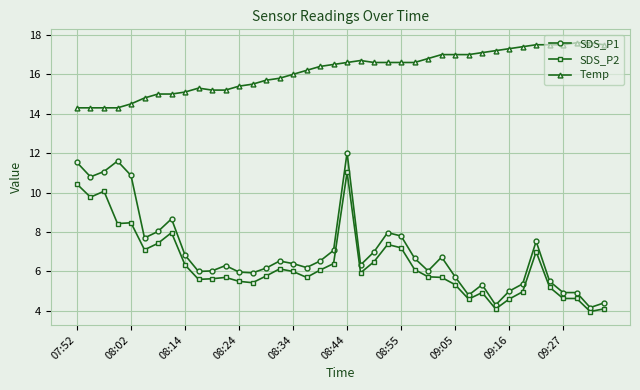

How many categories are shown in the chart?

40